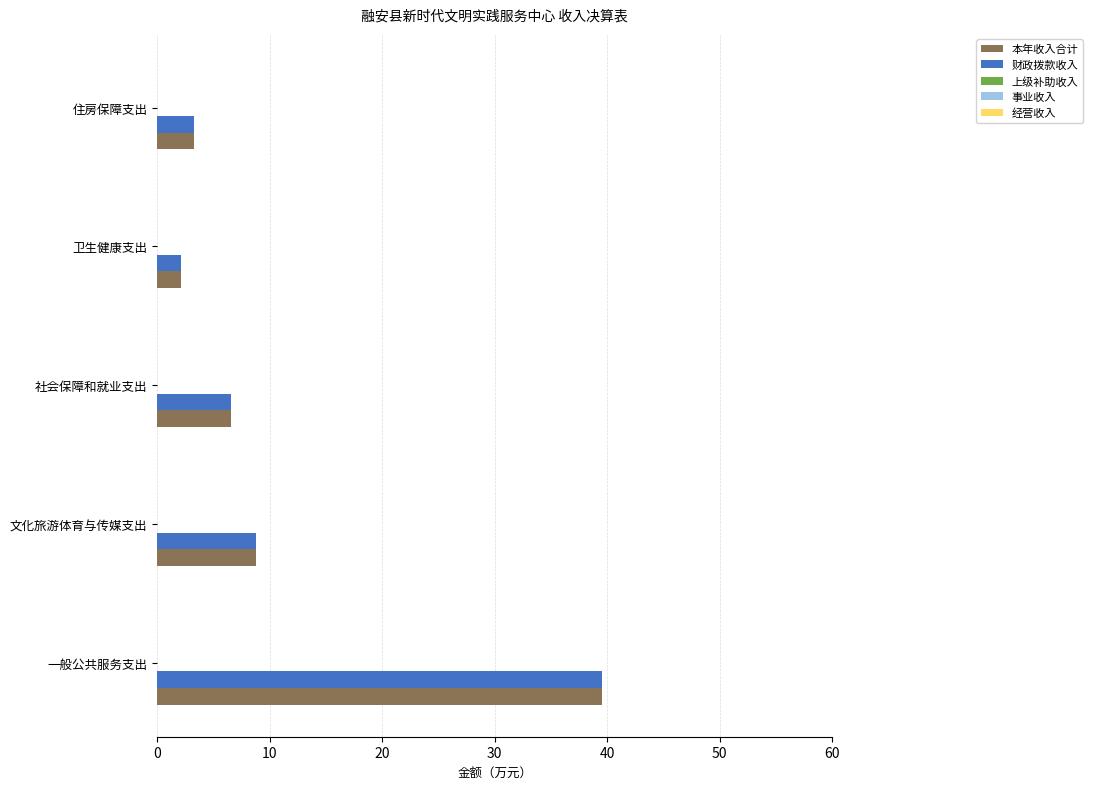

At which label does 财政拨款收入 reach its peak?

一般公共服务支出